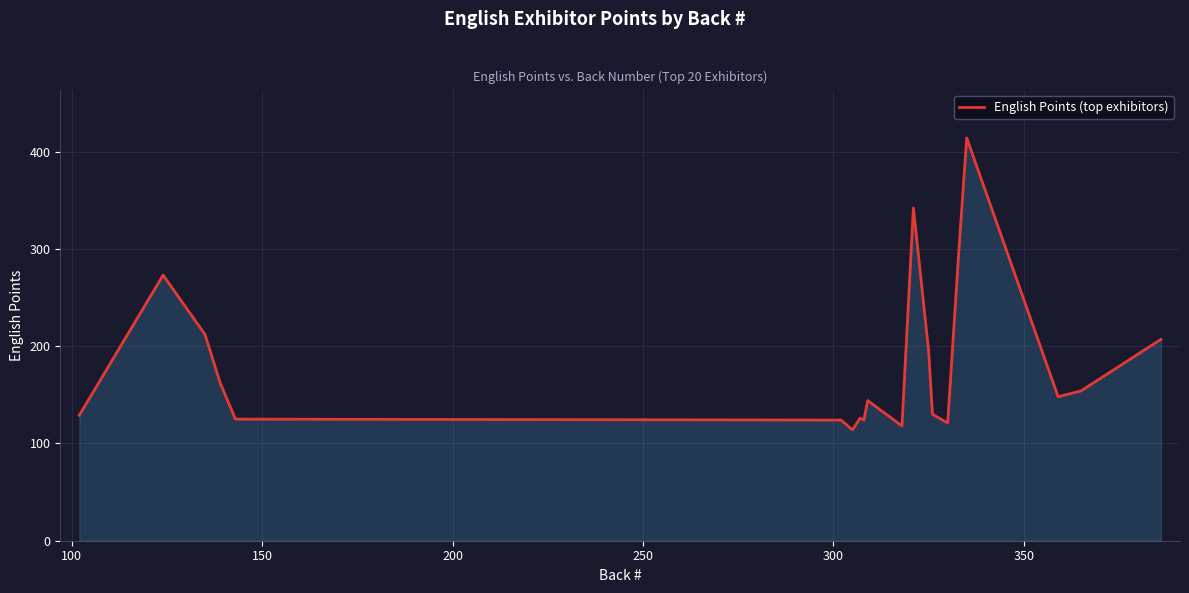

What is the minimum value shown in the chart?

114